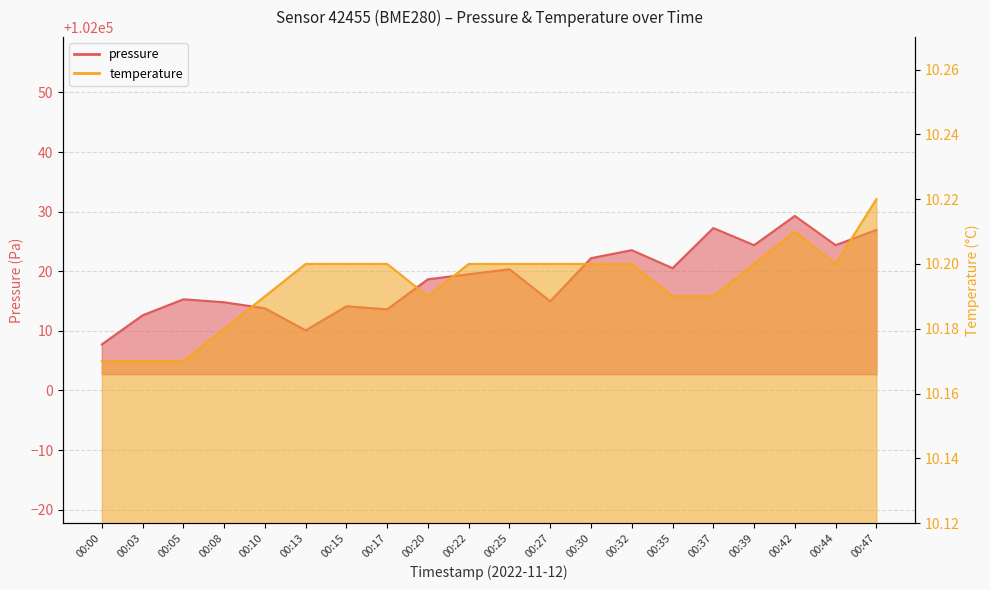

True or false: pressure and temperature cross at least once.

False